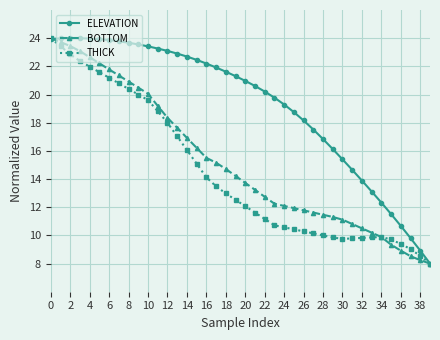

What is the minimum value for THICK?

8.0